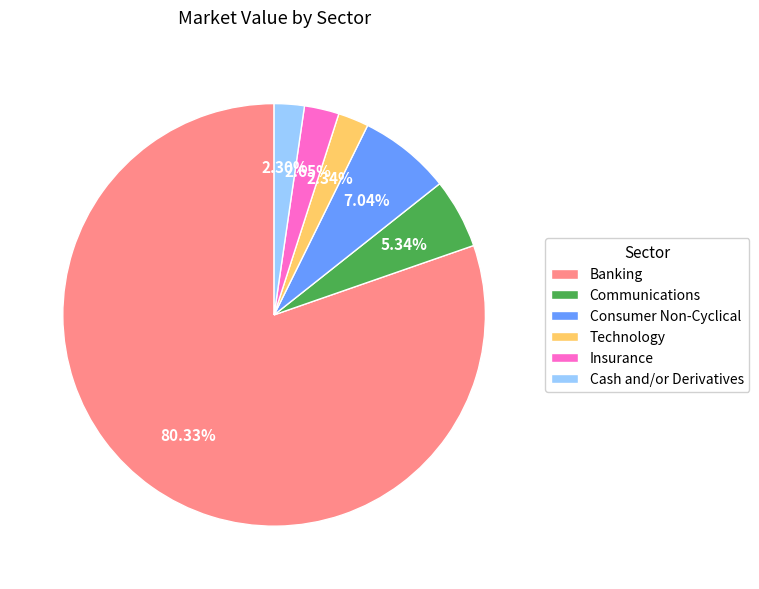

Which category has the biggest portion of the pie?

Banking